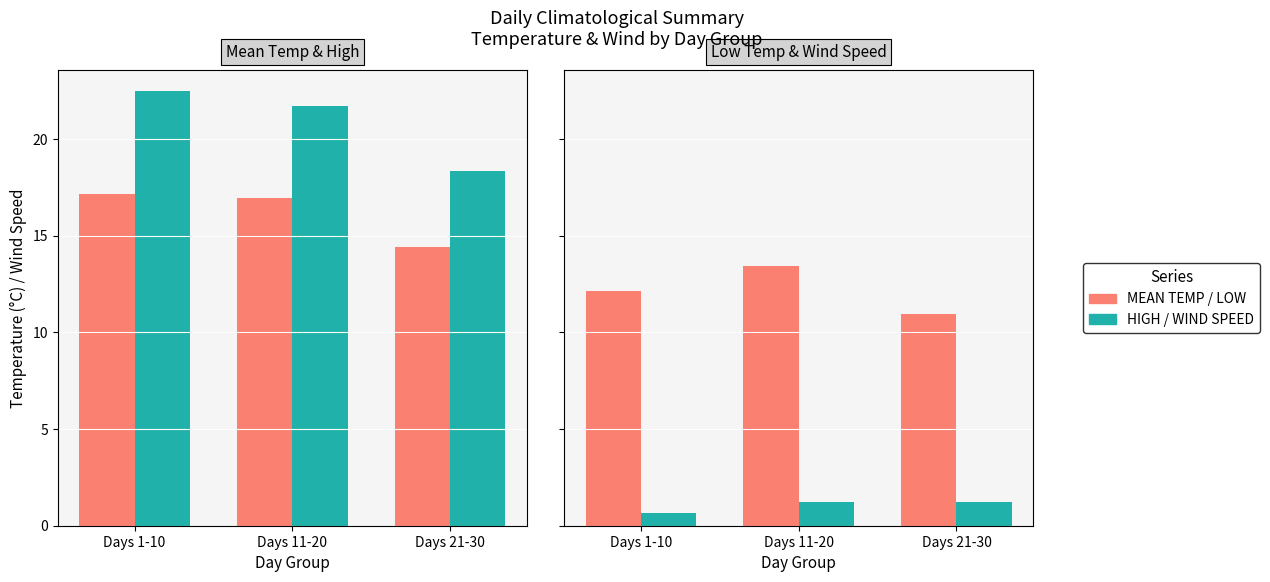

Which series has the widest spread of values?

HIGH